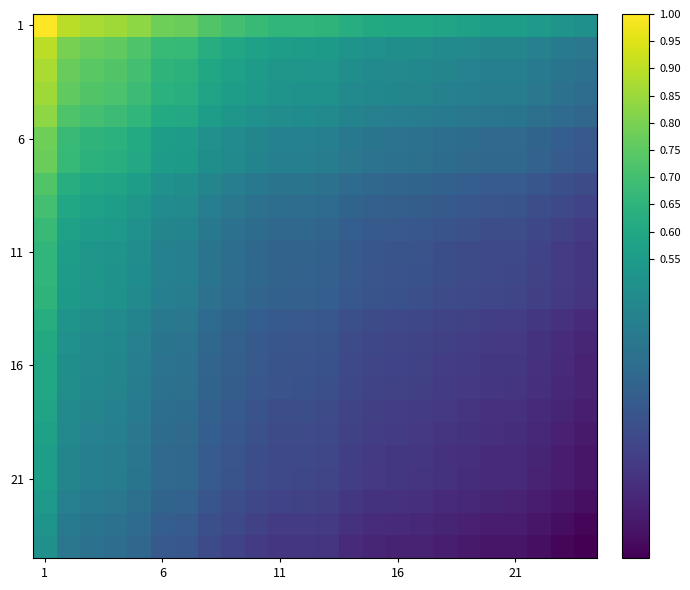

At how many categories does at least one series exceed 0?

24